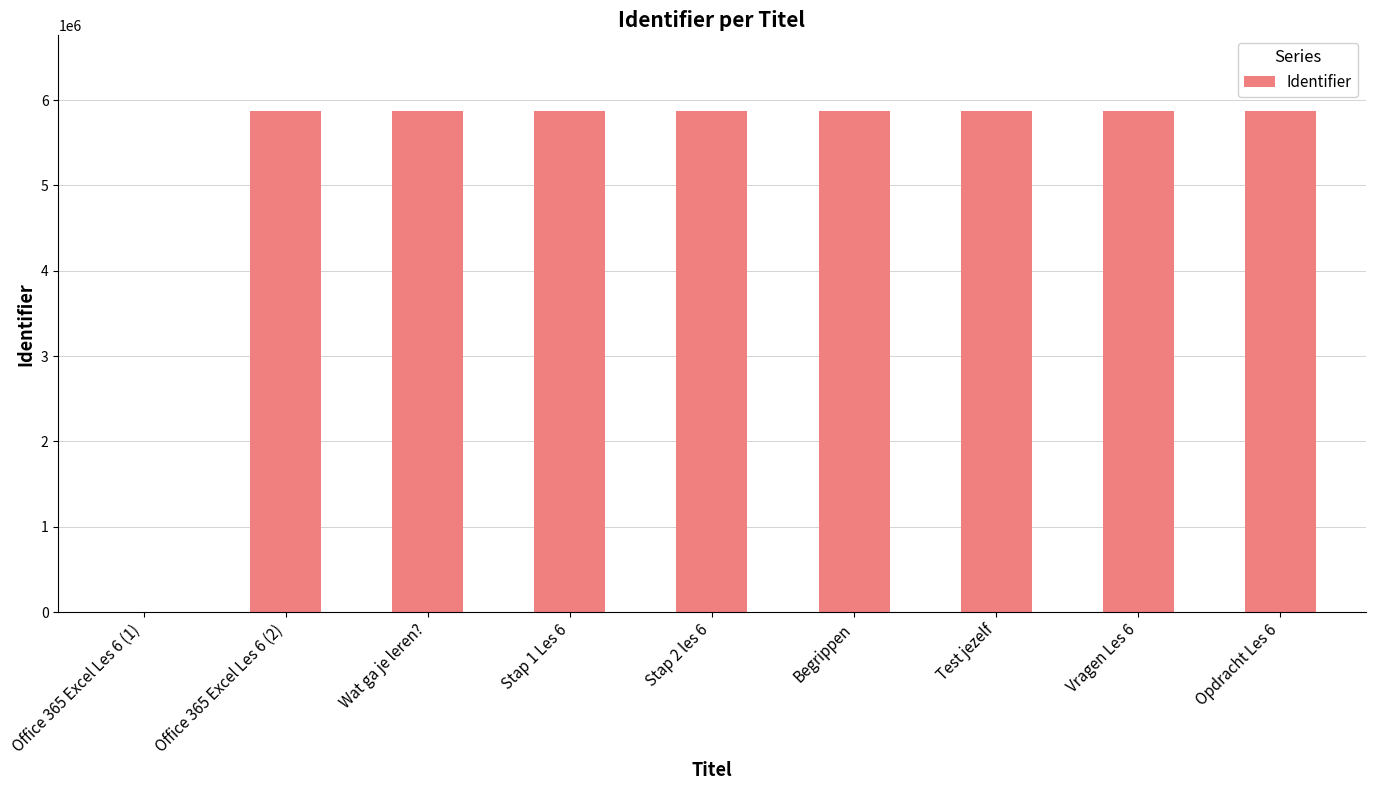

What is the maximum value shown in the chart?

5877355